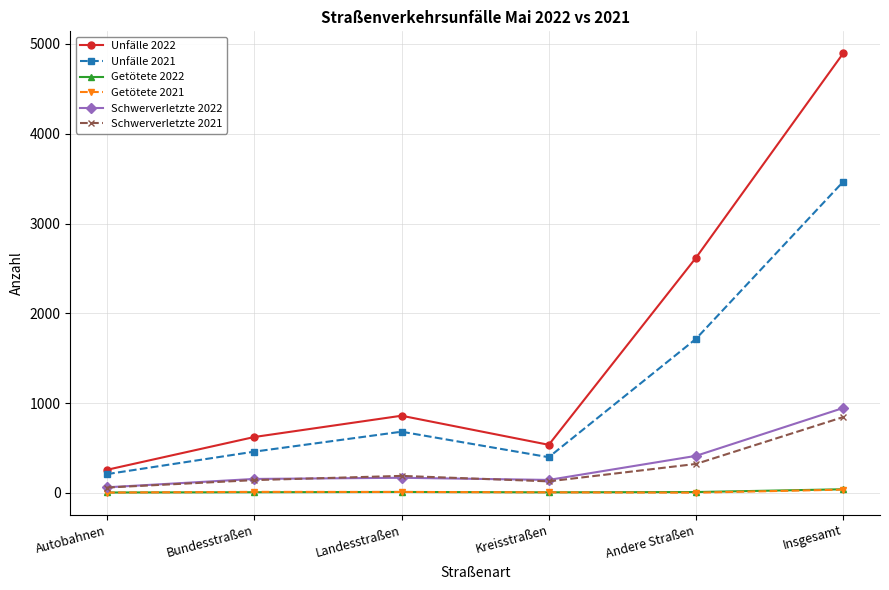

True or false: Schwerverletzte 2022 and Getötete 2021 intersect in this chart.

False